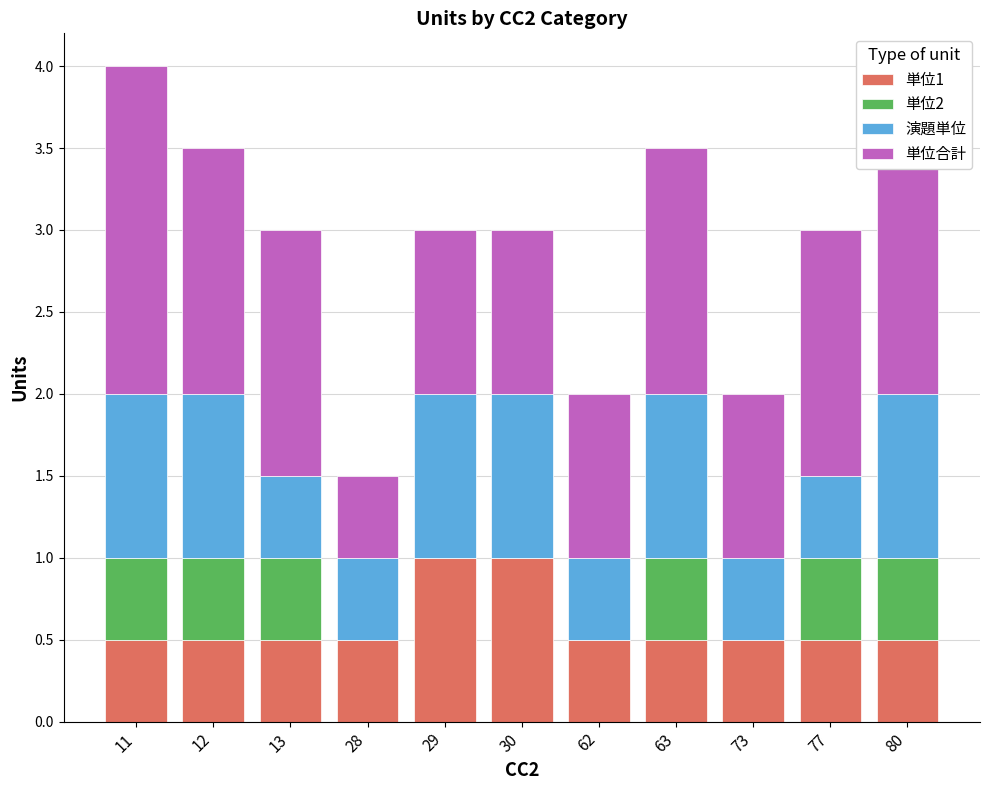

At which category is the sum across all series the highest?

11